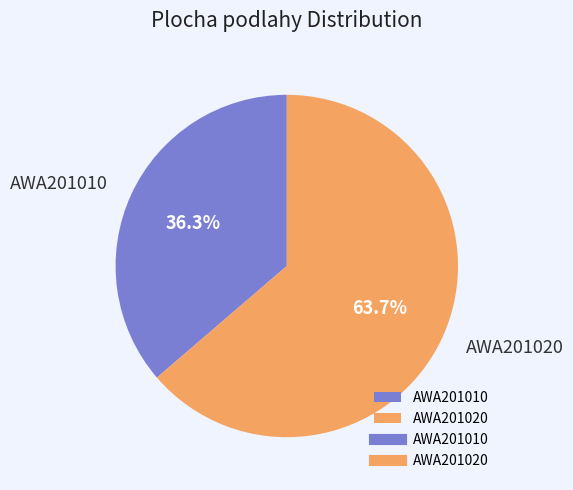

What portion of the pie excludes AWA201020?

36.3%